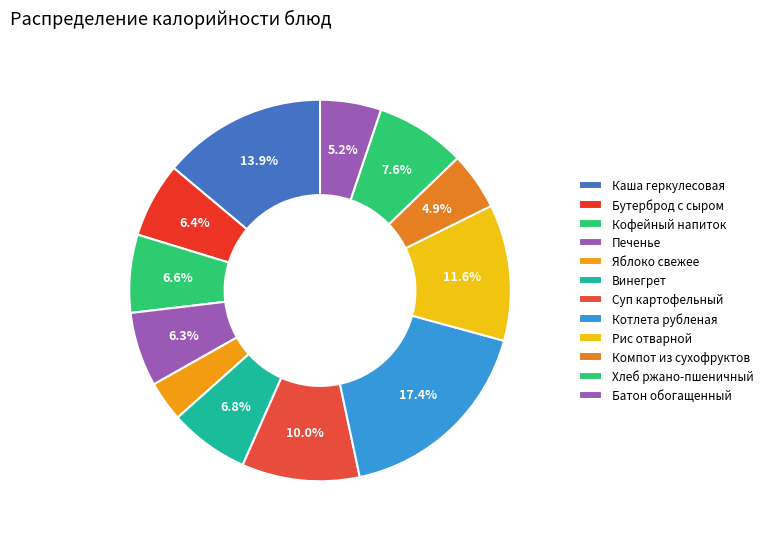

Combined, what portion of the pie is Компот из сухофруктов and Яблоко свежее?

8.3%